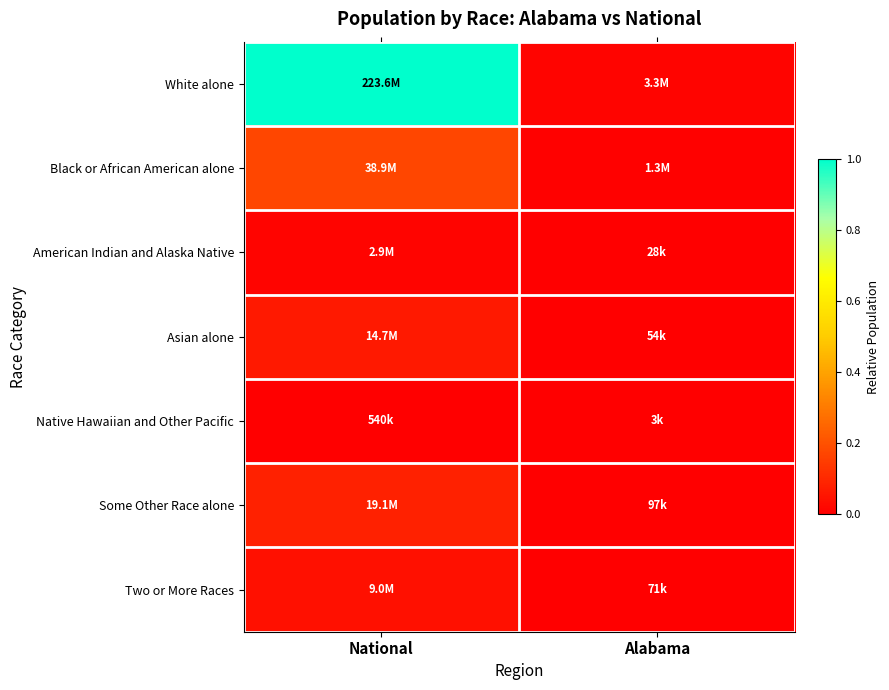

Reading left to right, transcribe all the data shown in this chart.

White alone: National=1.0	Alabama=0.0
Black or African American alone: National=0.2	Alabama=0.0
American Indian and Alaska Native: National=0.0	Alabama=0.0
Asian alone: National=0.1	Alabama=0.0
Native Hawaiian and Other Pacific: National=0.0	Alabama=0.0
Some Other Race alone: National=0.1	Alabama=0.0
Two or More Races: National=0.0	Alabama=0.0